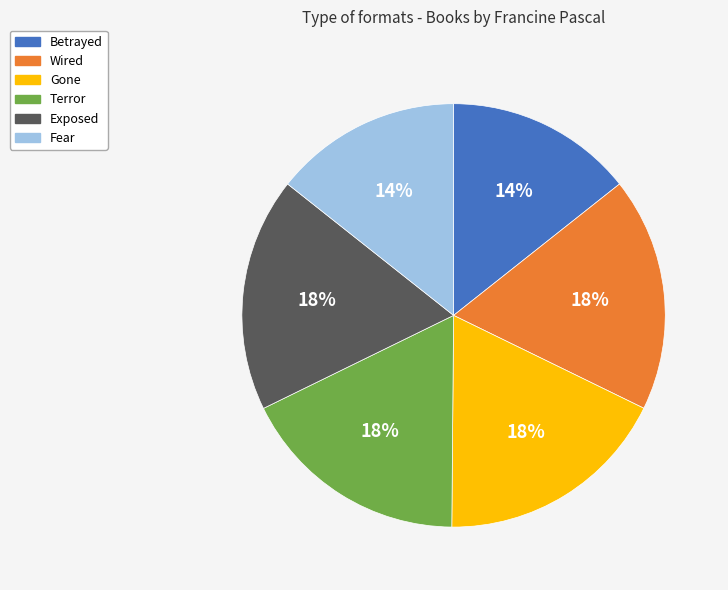

What percentage is the Fear slice, to the nearest percent?

14%